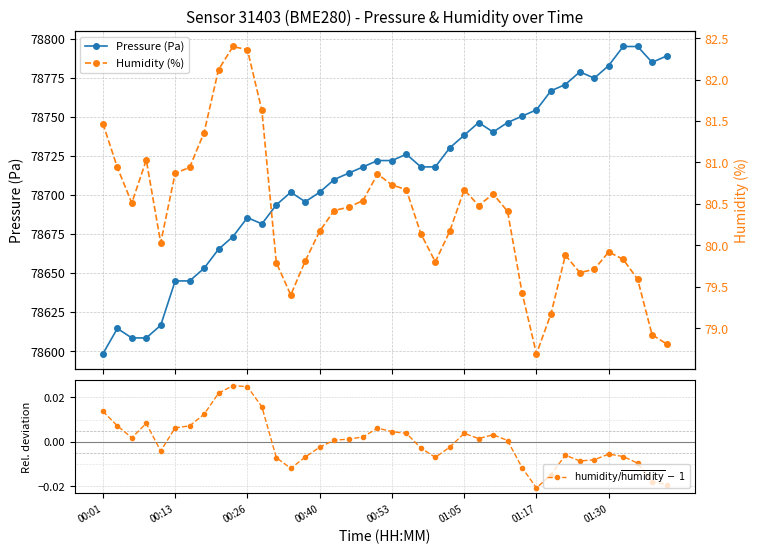

Where does the Pressure (Pa) series first go above 78717?

18